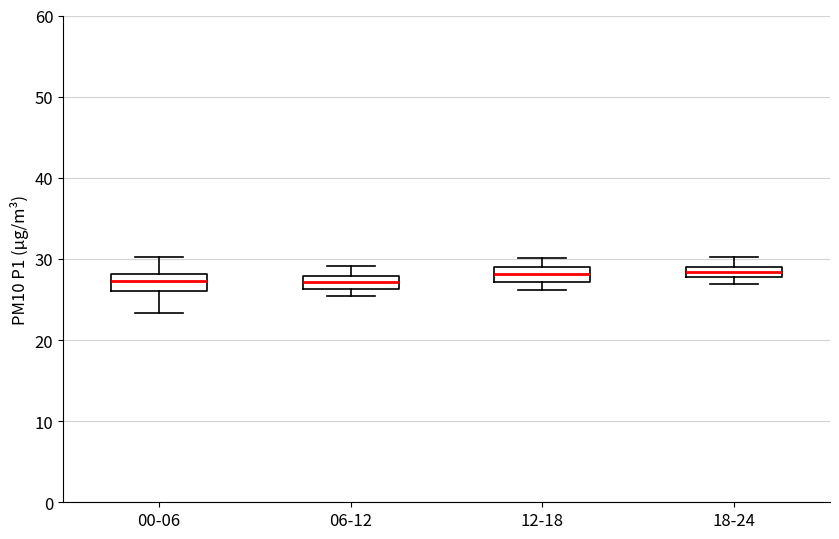

Where is the upper edge of the box for 18-24 on the y-axis? The values are not printed on the chart, so give them approximately, as read against the axis.

29